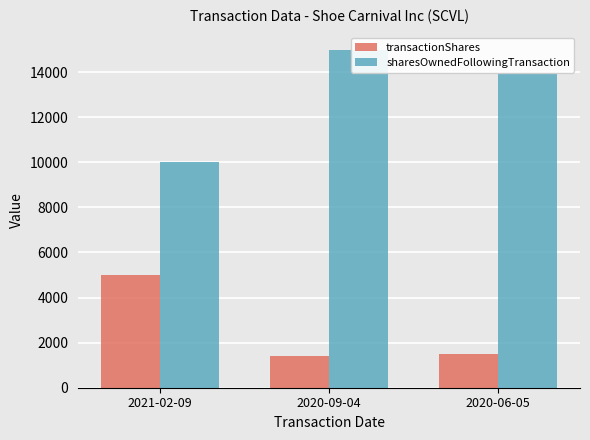

Reading left to right, extract all data points from this chart.

transactionShares: 5000	1387	1500
sharesOwnedFollowingTransaction: 10000	15000	13978